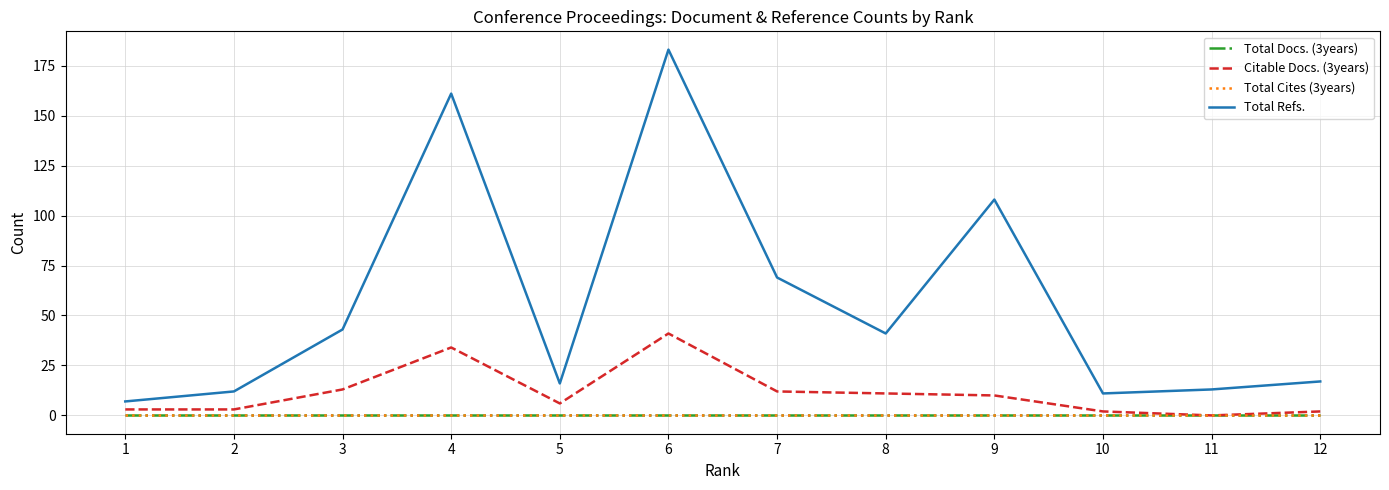

What is the highest value of the Citable Docs. (3years) series?

41